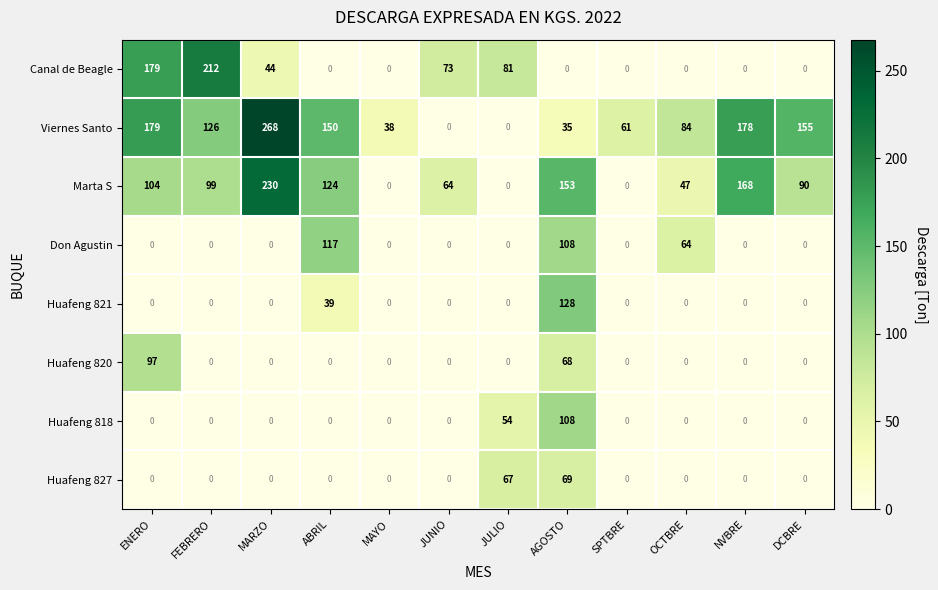

At which category is the sum across all series the highest?

AGOSTO